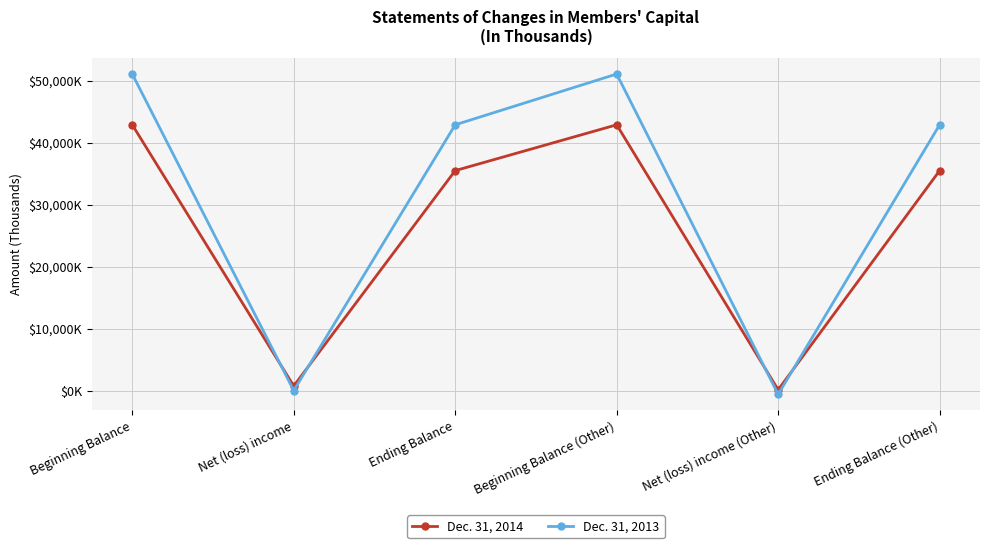

What are all the series names shown in the legend?

Dec. 31, 2014, Dec. 31, 2013